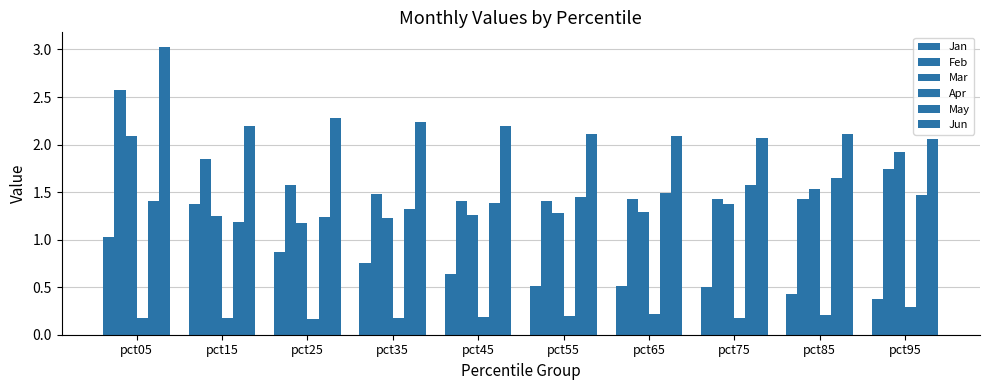

At which category is the sum across all series the highest?

pct05